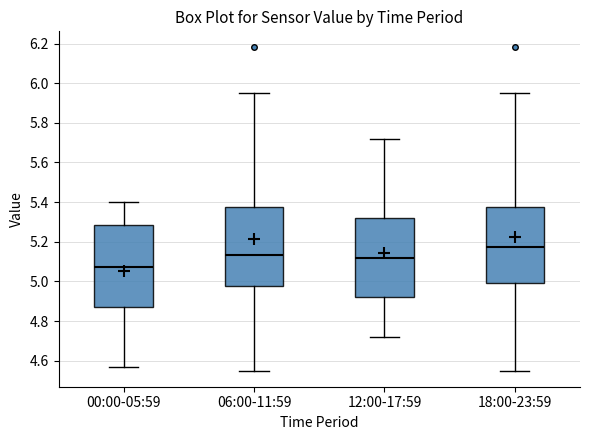

Where does the upper whisker of the box for 06:00-11:59 end on the y-axis? The values are not printed on the chart, so give them approximately, as read against the axis.

5.96